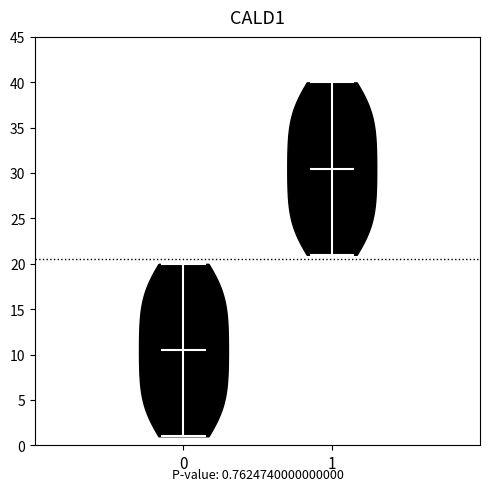

Which violin has the lowest median line?

0